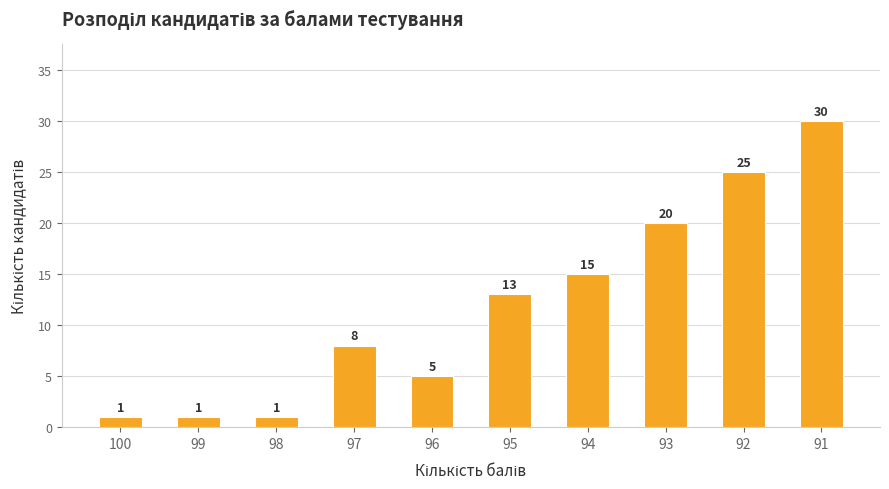

Approximately how many times larger is the value at 96 compared to 100?

5.0